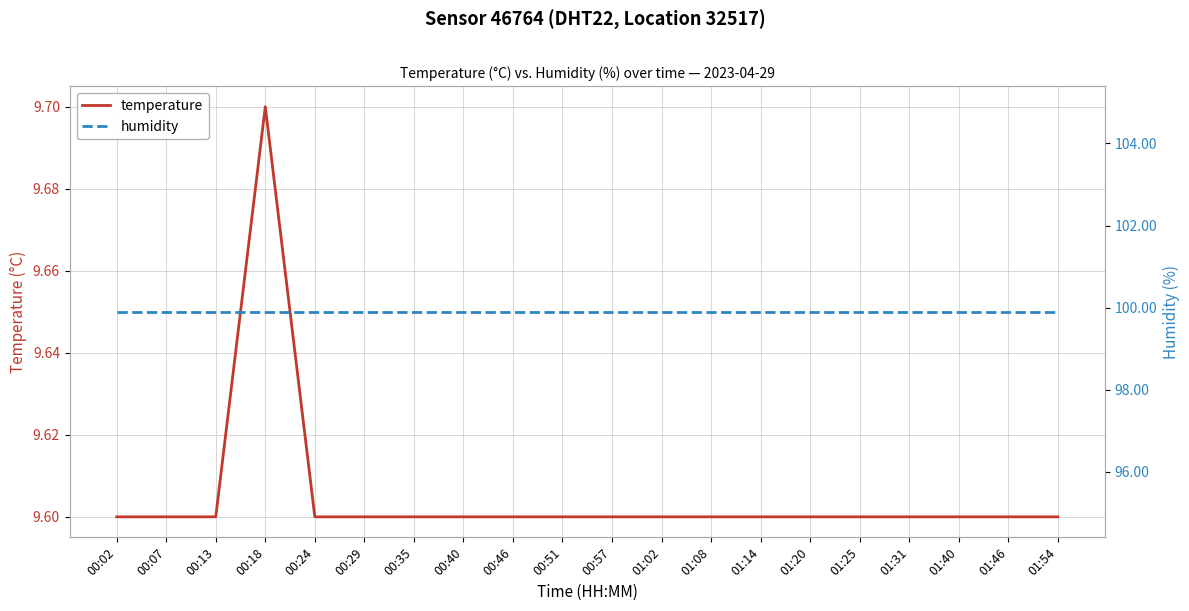

Which series has the widest spread of values?

temperature